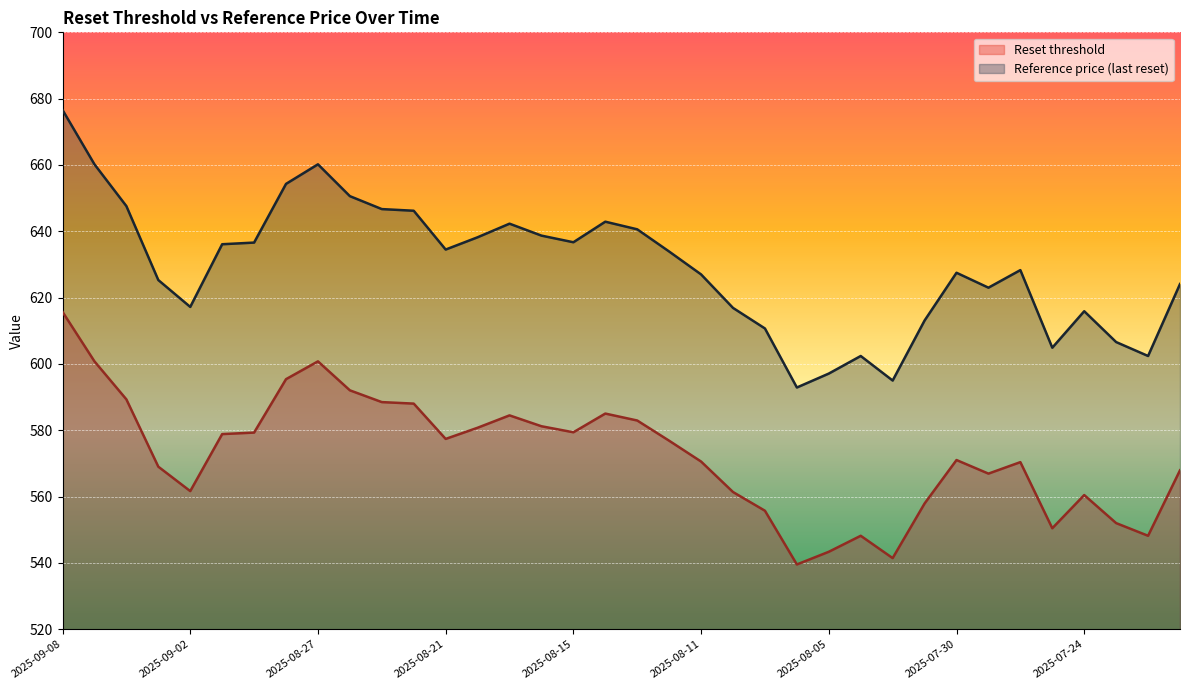

What is the lowest value of the Reference price (last reset) series?

592.9